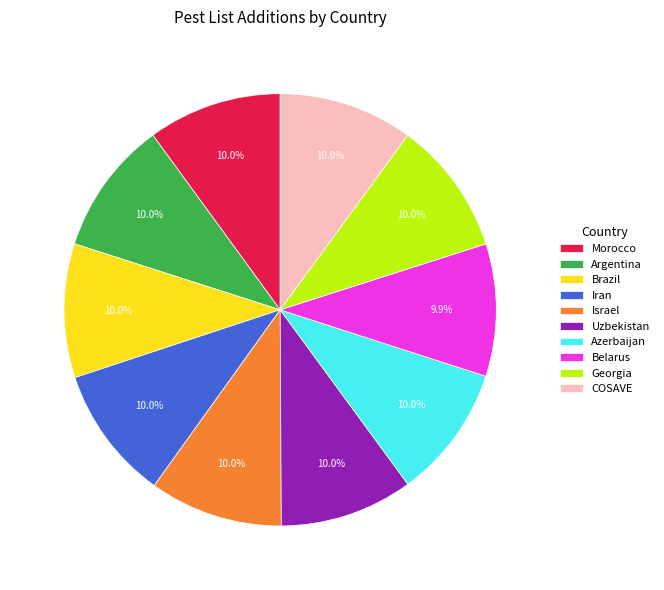

What percentage is the Iran slice, to the nearest percent?

10%